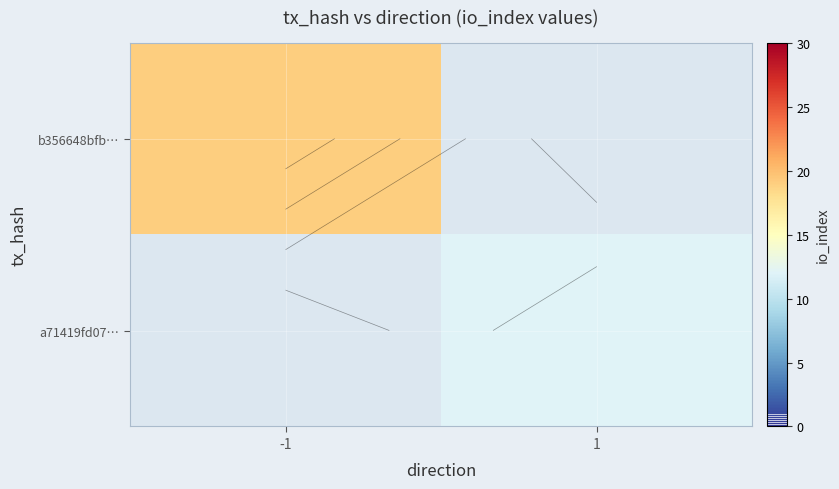

List the series in order of their peak value, highest first.

b356648bfb…, a71419fd07…